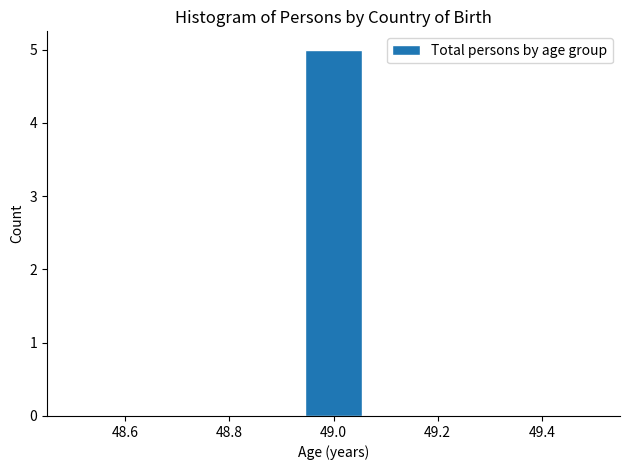

Over which range of the x-axis is the bar tallest?

48.94 to 49.06